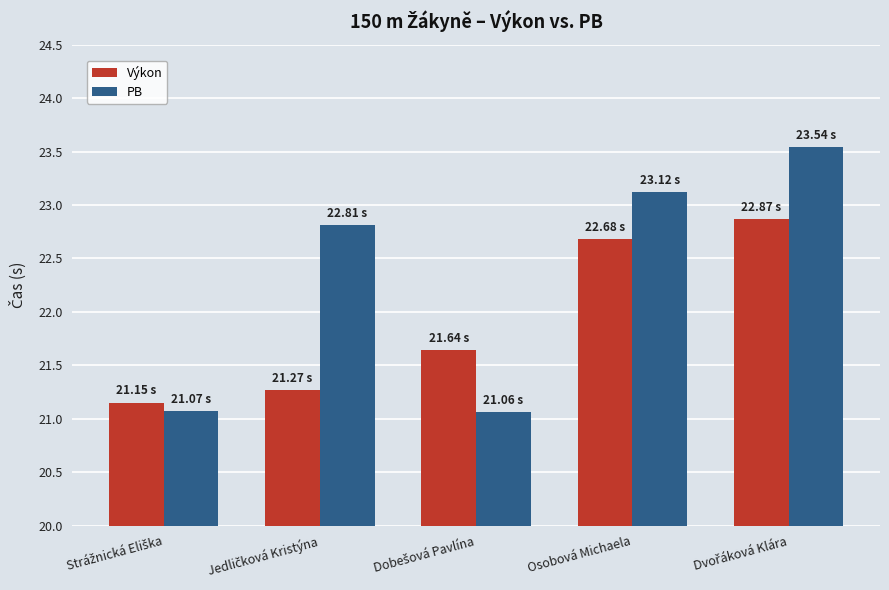

Which series has the largest total across all categories?

PB